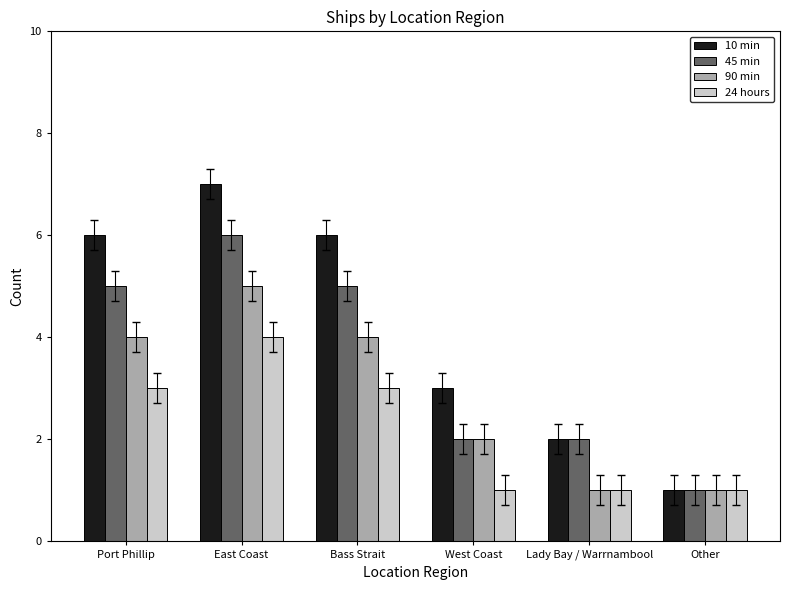

What is the value of the 24 hours bar at the 1st from the left?

3